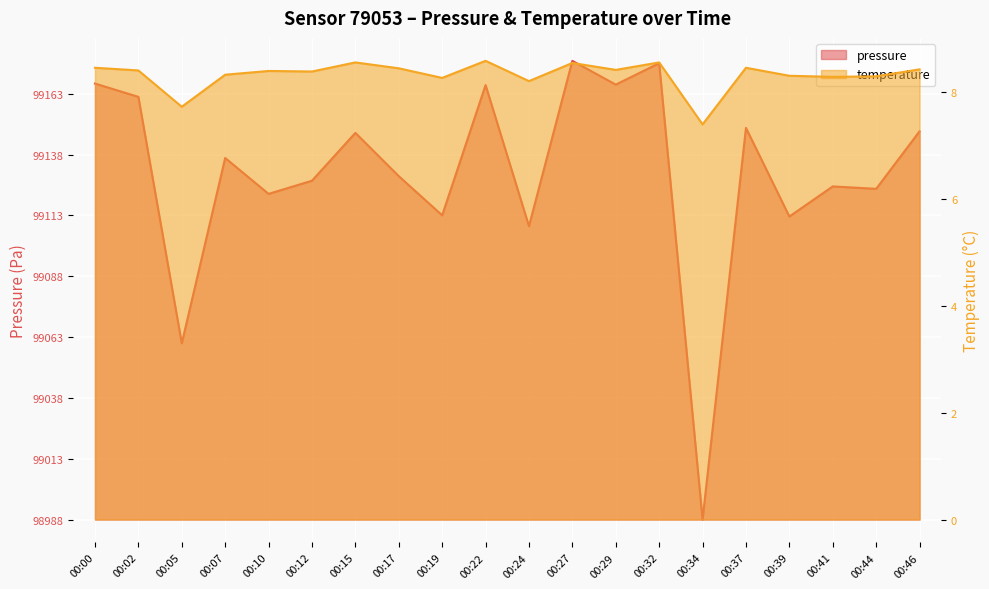

What is the average value of the temperature series?

8.3